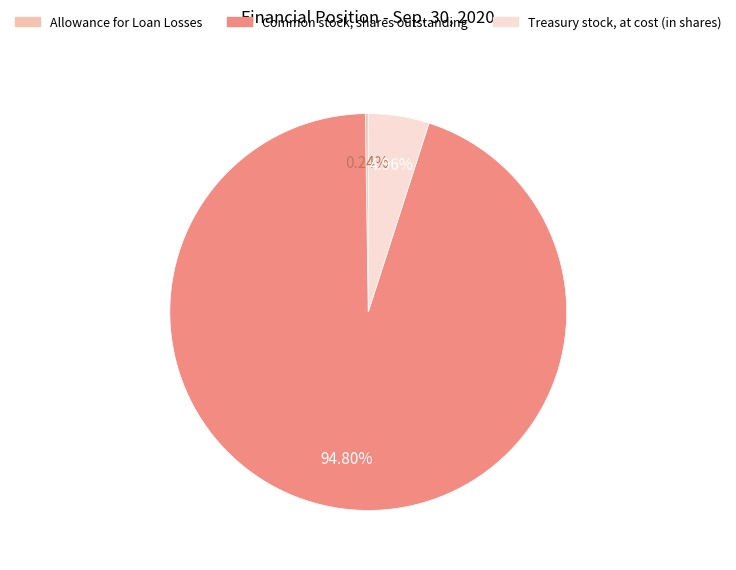

Is there any slice that represents more than half of the pie?

Yes